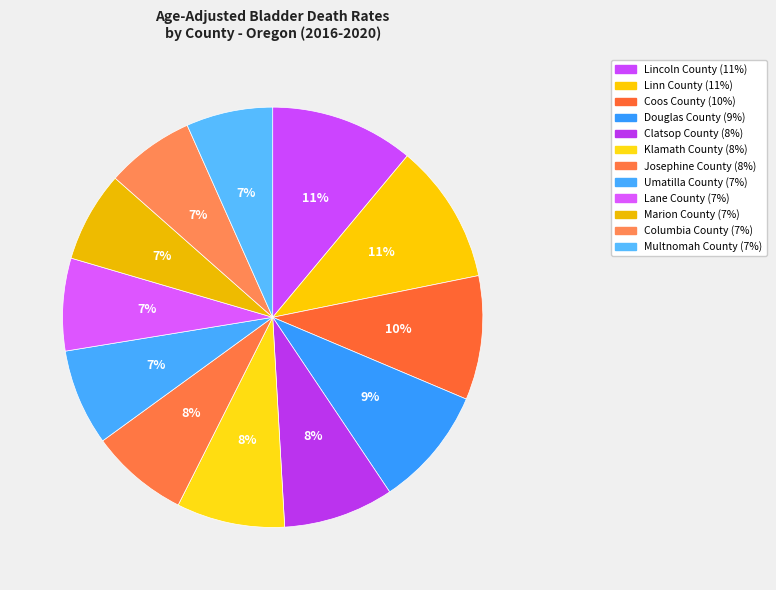

What percentage is the Marion County slice, to the nearest percent?

7%